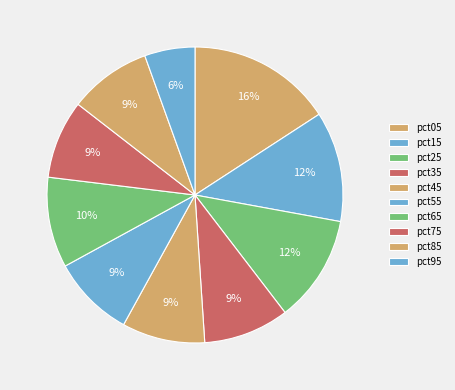

Does any single category account for the majority?

No